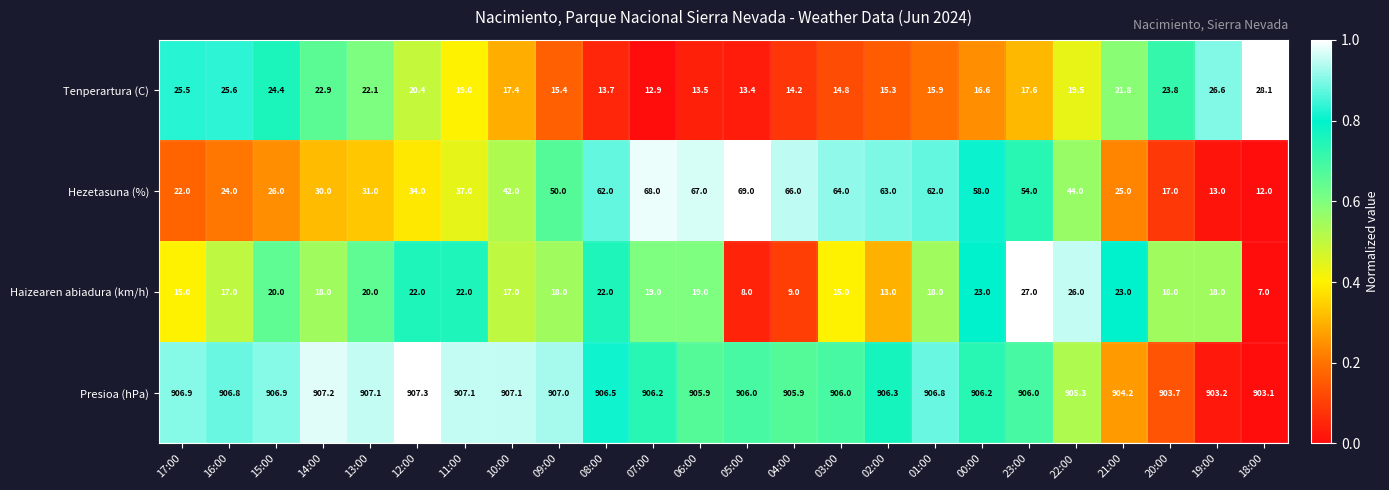

The value of Tenperartura (C) at 14:00 is 15.2. True or false?

False